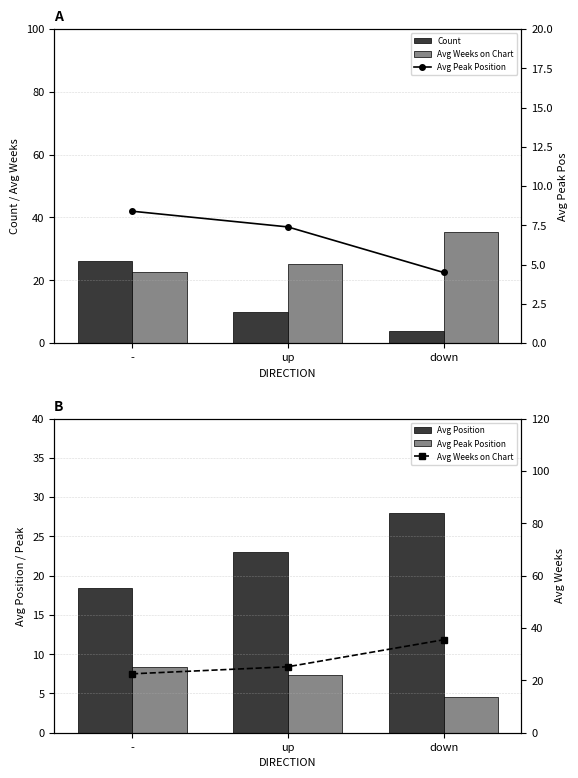

How many values in the Count series are below 10?

1